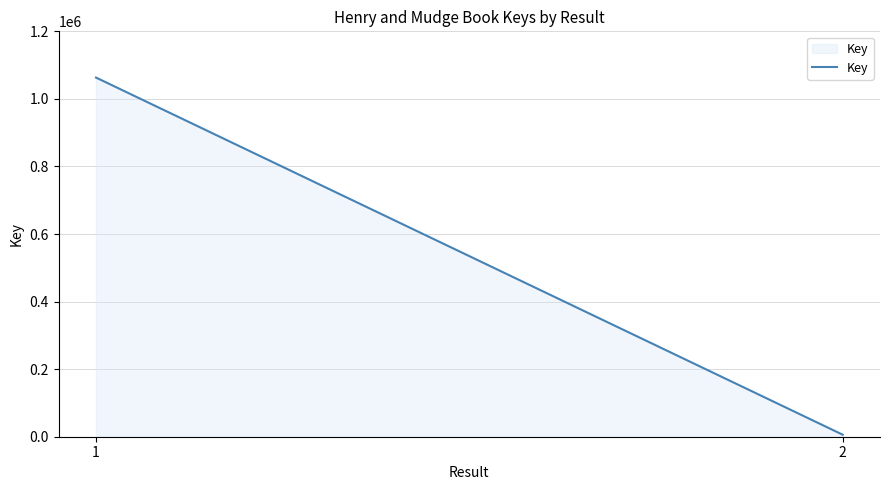

Reading left to right, transcribe all the data shown in this chart.

1=1063180	2=6009